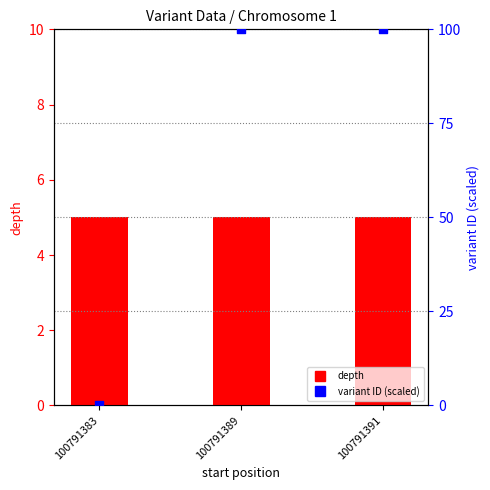

At which category is the sum across all series the highest?

100791391